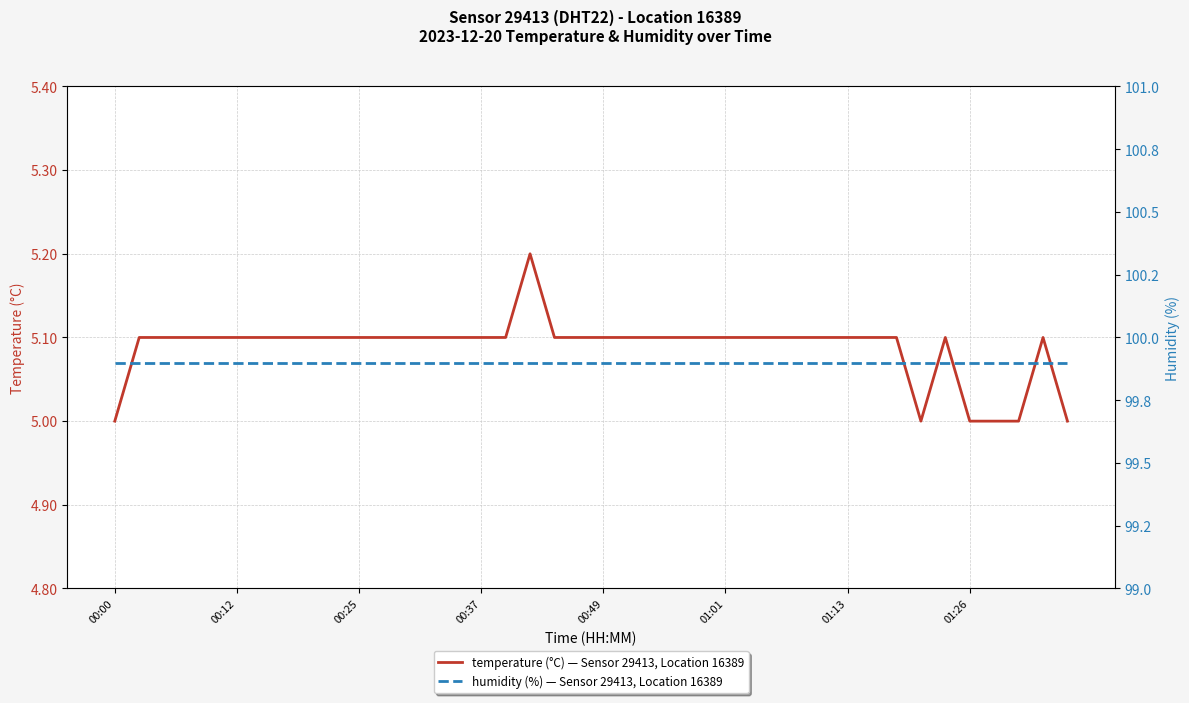

Between 11 and 13, which series saw the biggest shift?

temperature